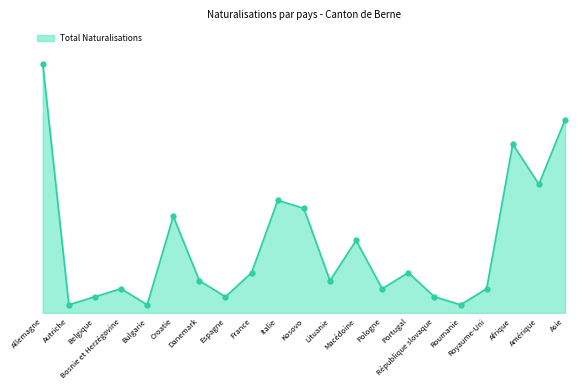

What is the maximum value shown in the chart?

31